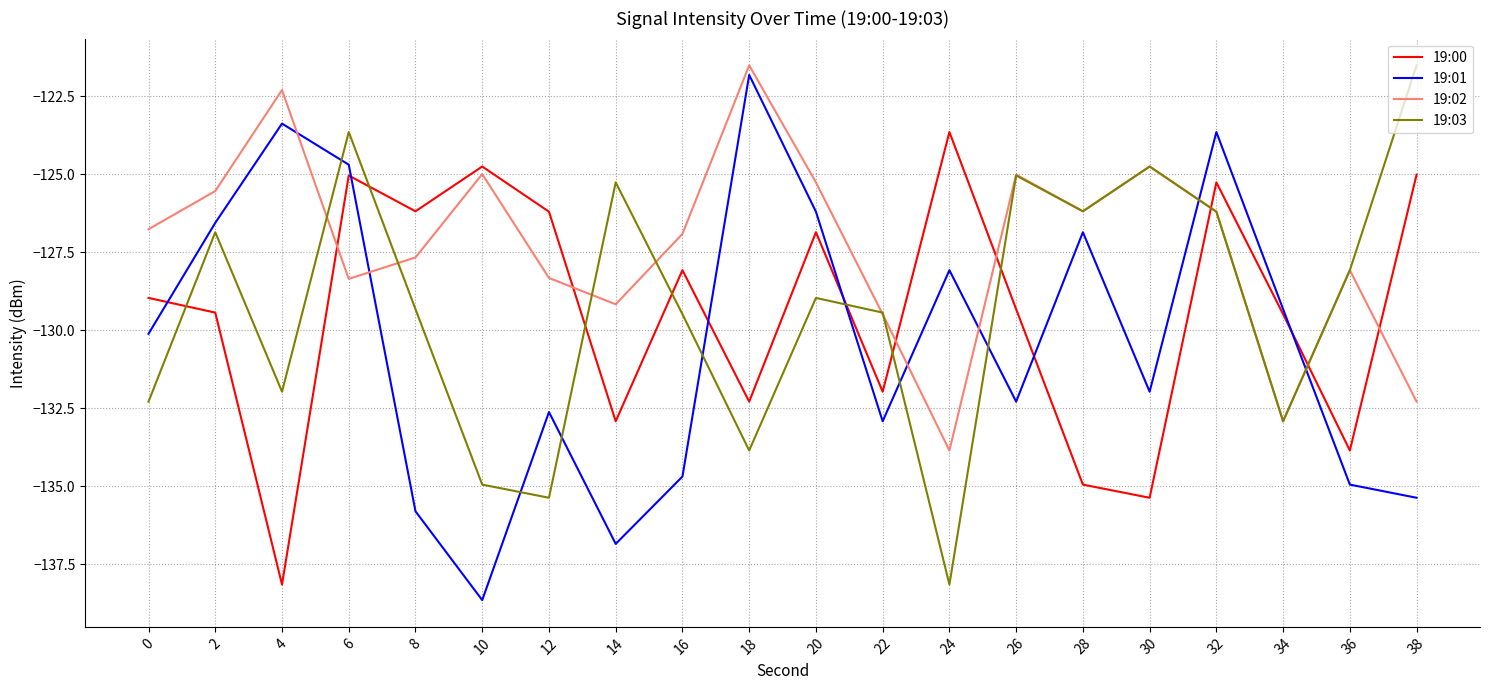

Which series has the largest total across all categories?

19:02